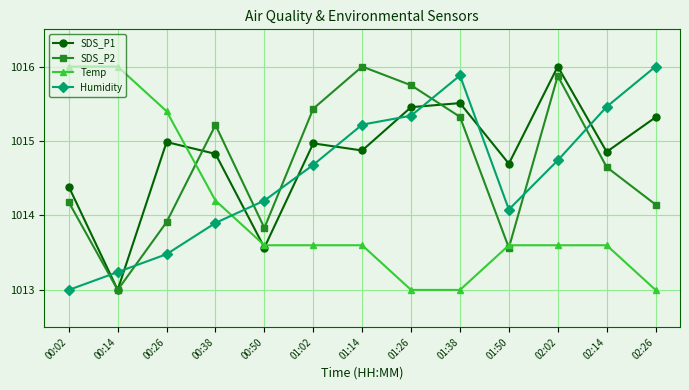

What are all the series names shown in the legend?

SDS_P1, SDS_P2, Temp, Humidity